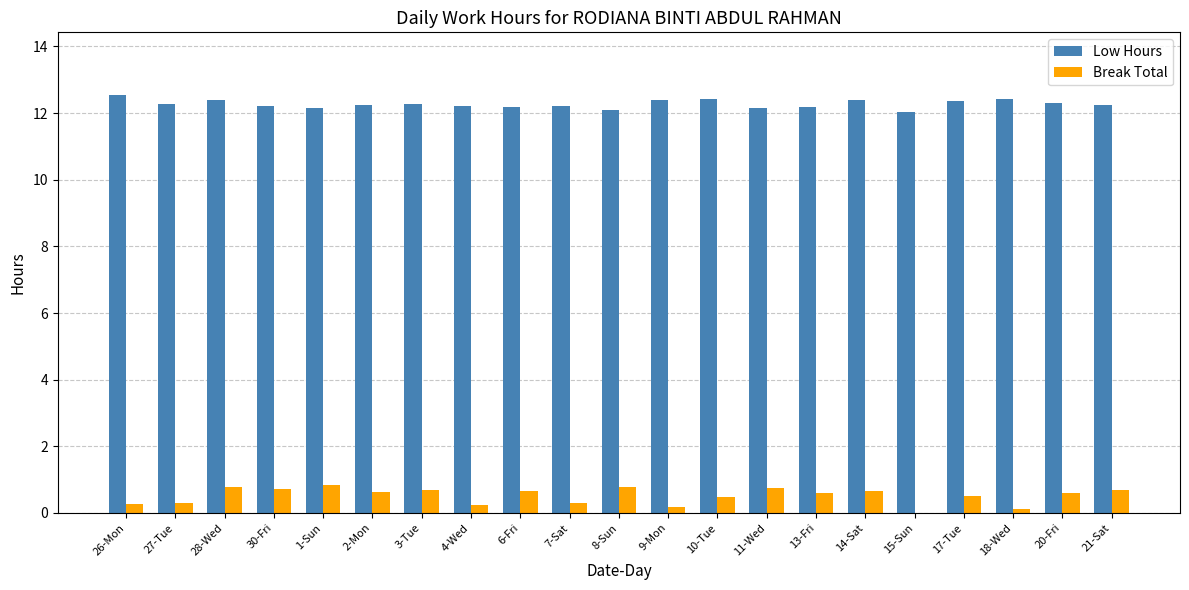

Is the value of Low Hours at 1-Sun greater than the value of Break Total at 3-Tue?

Yes